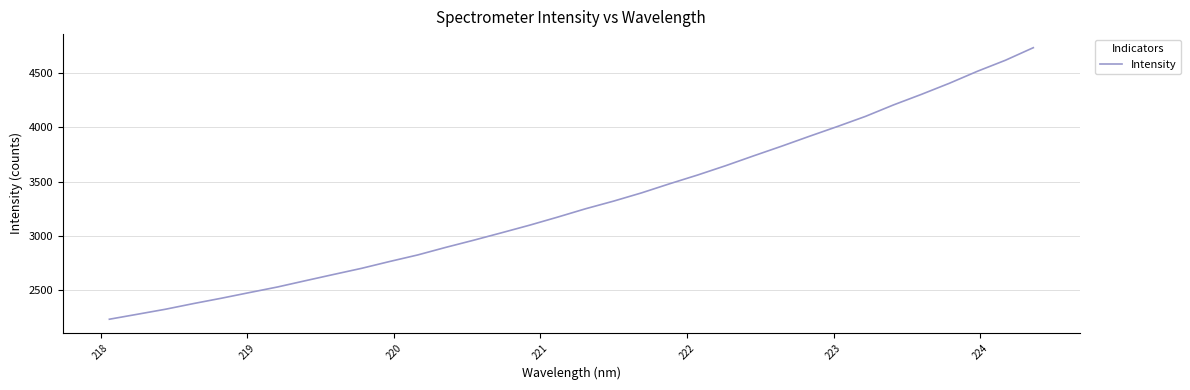

What is the smallest value displayed?

2233.1